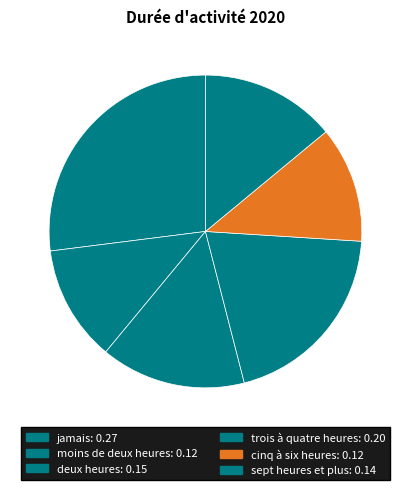

How many slices are in this pie chart?

6